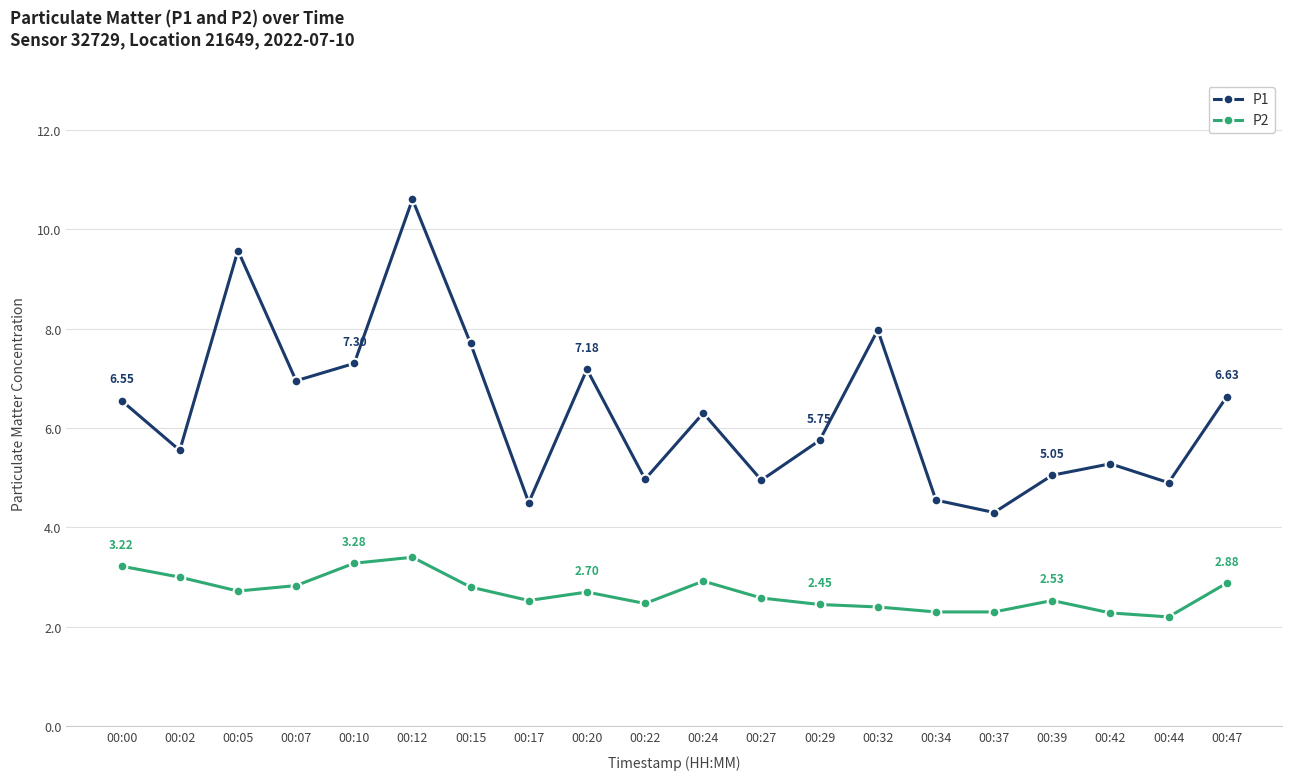

Is this an area chart (filled region under the line)?

No